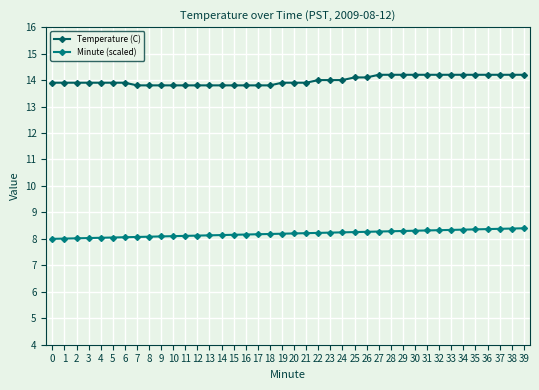

Is it true that Minute (scaled) equals 8.0 at 2?

True